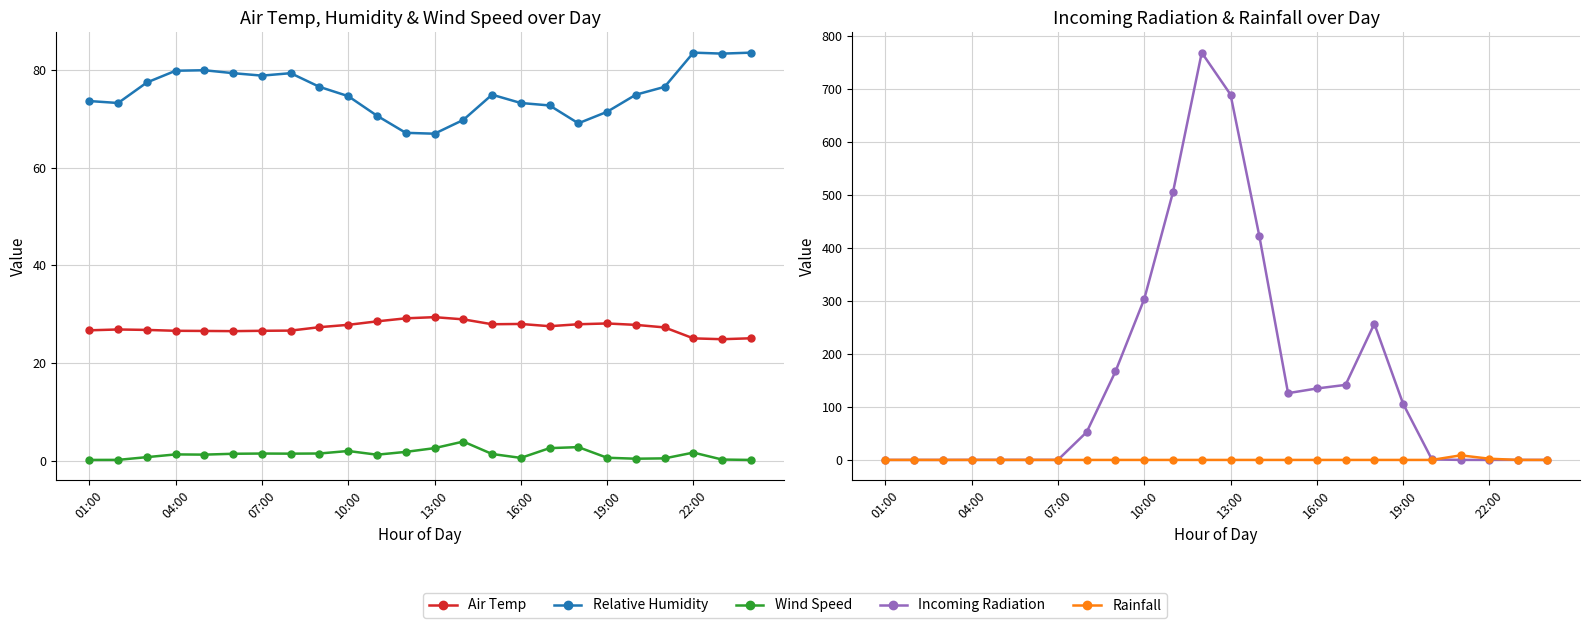

At 13:00, list the series in order from smallest to largest.

Rainfall, Wind Speed, Air Temp, Relative Humidity, Incoming Radiation